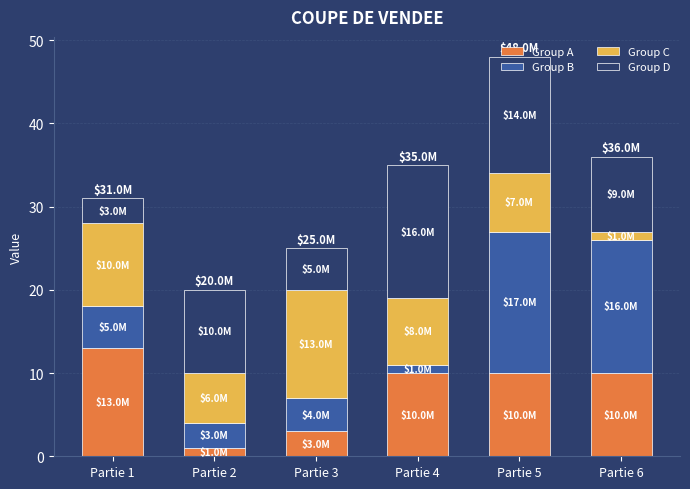

True or false: Group A has a value of 3 at Partie 3.

True